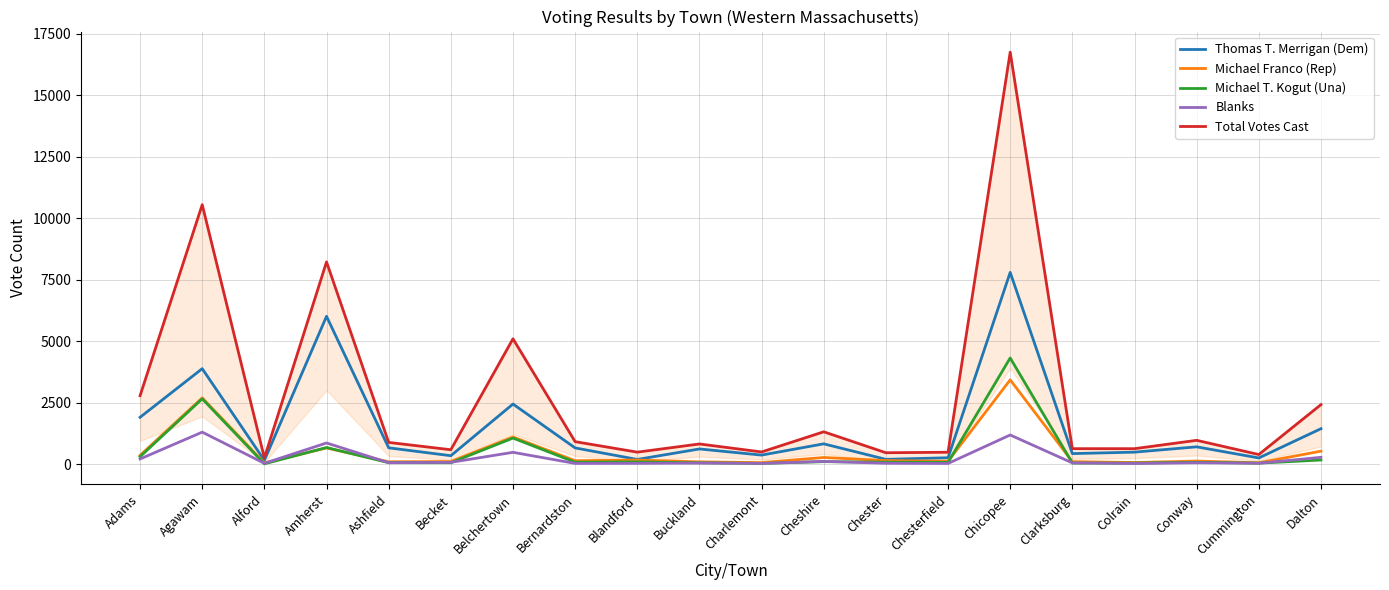

True or false: Michael Franco (Rep) and Thomas T. Merrigan (Dem) cross at least once.

False